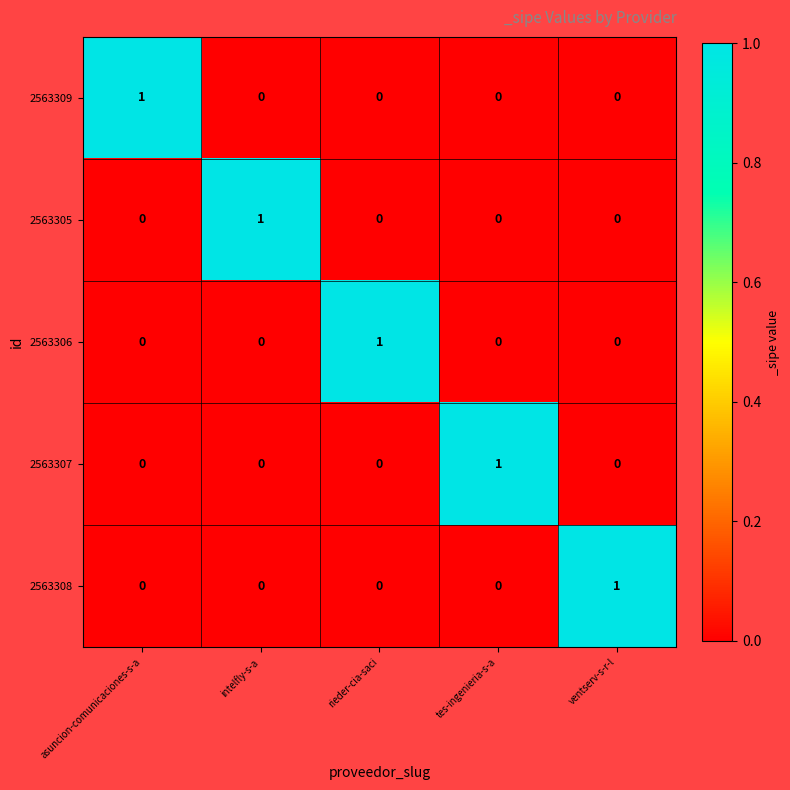

How many 2563306 values are between 0 and 1?

5